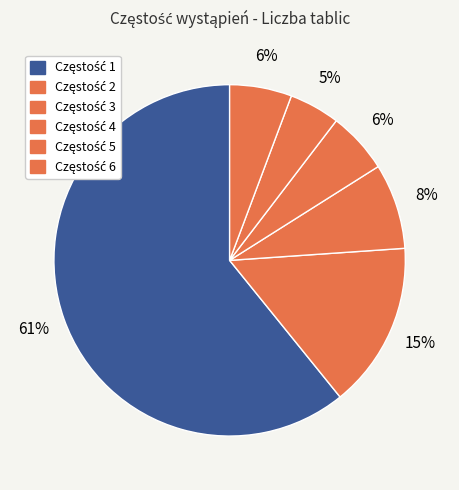

Rank the categories by value from lowest to highest.

5, 4, 6, 3, 2, 1